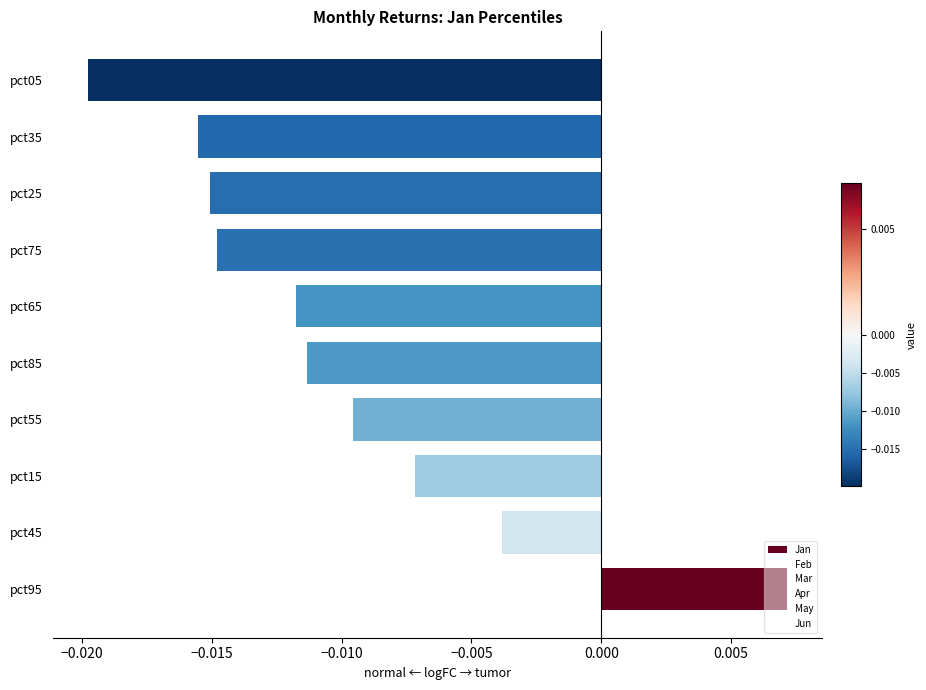

Which category has the highest value across all series?

pct95